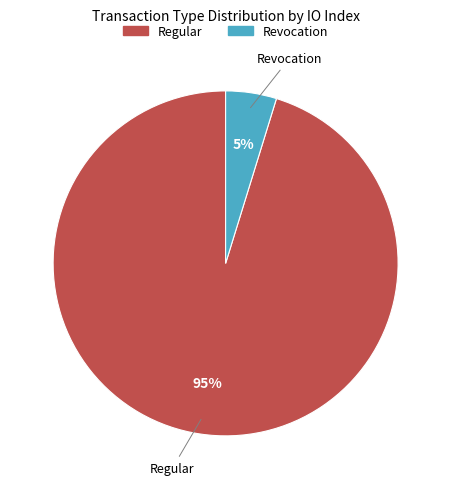

Is there a majority slice in this chart?

Yes